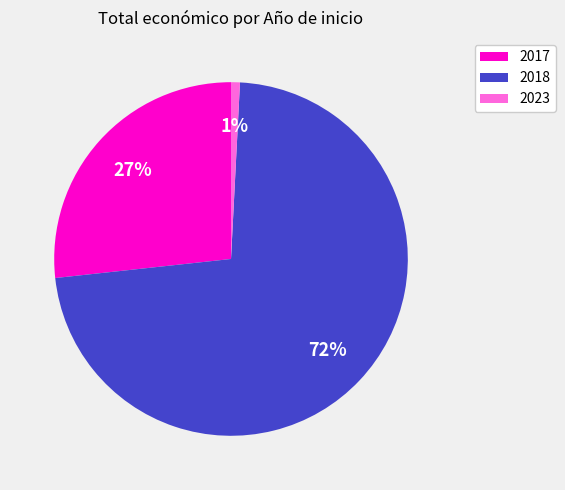

What is the smallest slice in the pie chart?

2023